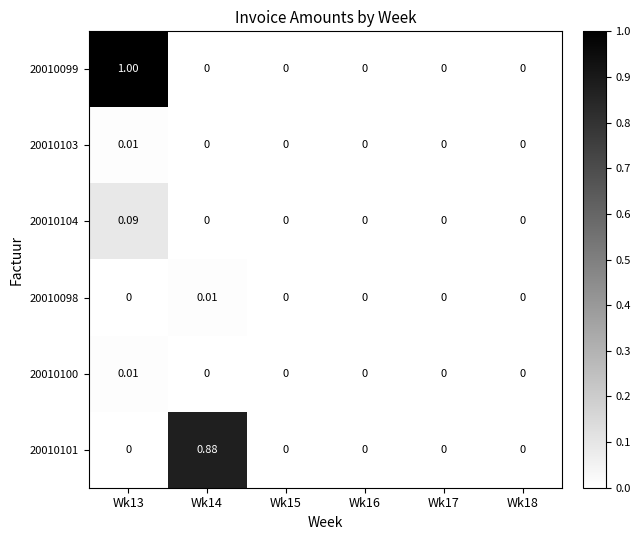

How many positive values does the 20010100 series have?

1